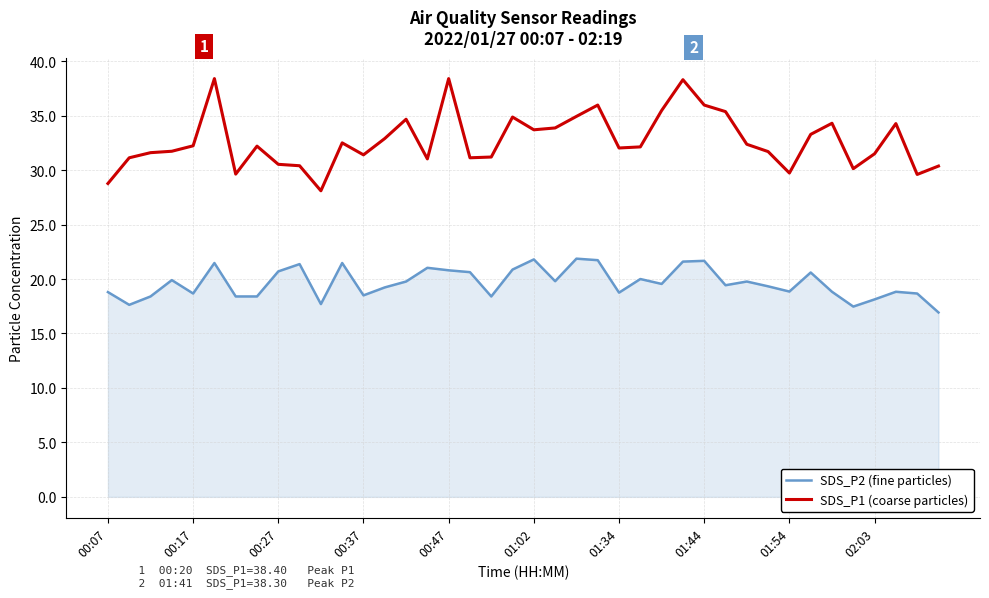

What is the maximum value for SDS_P2 (fine particles)?

21.9